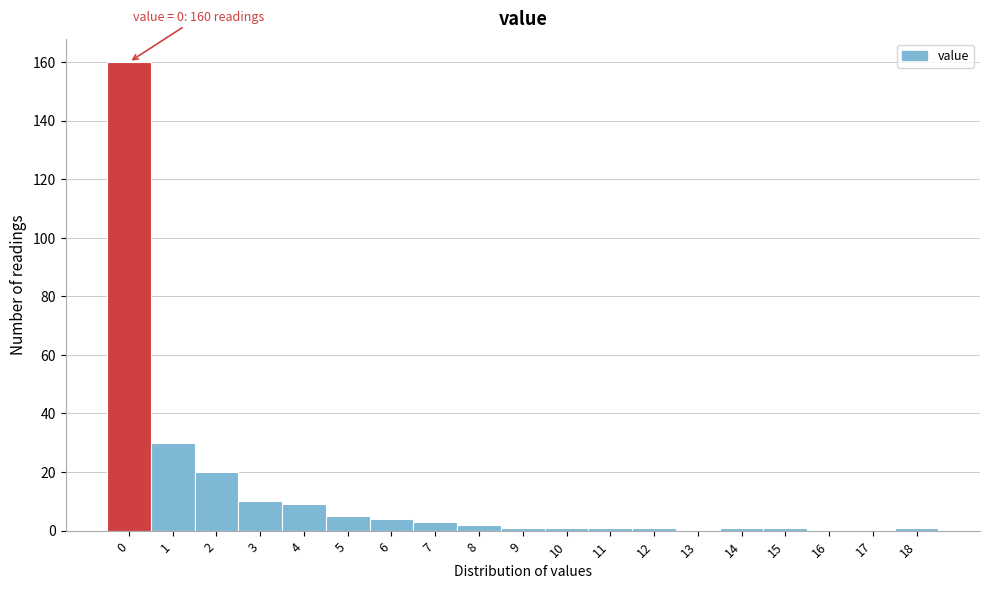

Reading left to right, transcribe all the data shown in this chart.

0=160	1=30	2=20	3=10	4=9	5=5	6=4	7=3	8=2	9=1	10=1	11=1	12=1	13=0	14=1	15=1	16=0	17=0	18=1